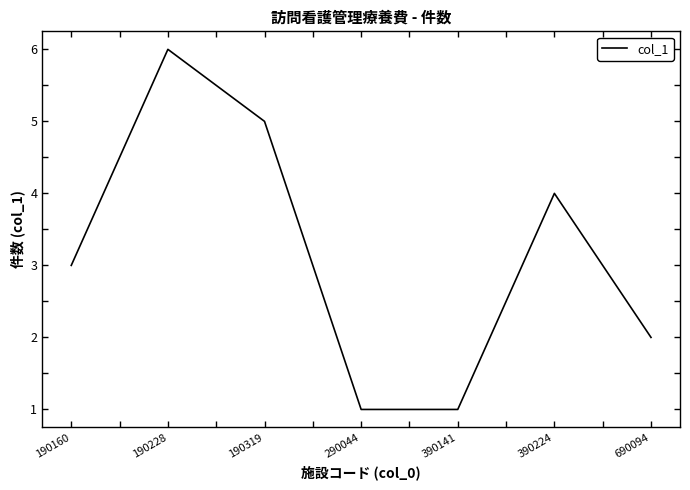

What is the change in value from 390141 to 390224?

+3